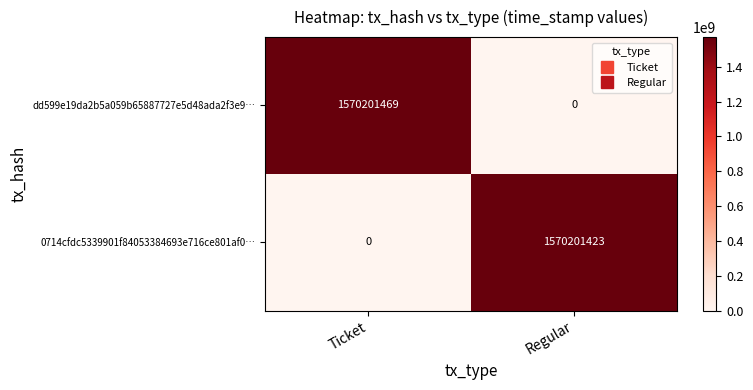

What is the sum of the 0714cfdc5339901f84053384693e716ce801af0… values at Ticket and Regular?

1570201423